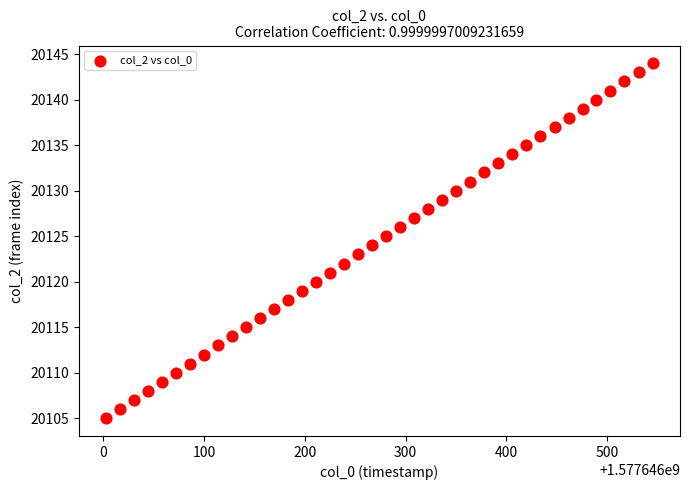

What is the range of Y values (max minus min)?

39